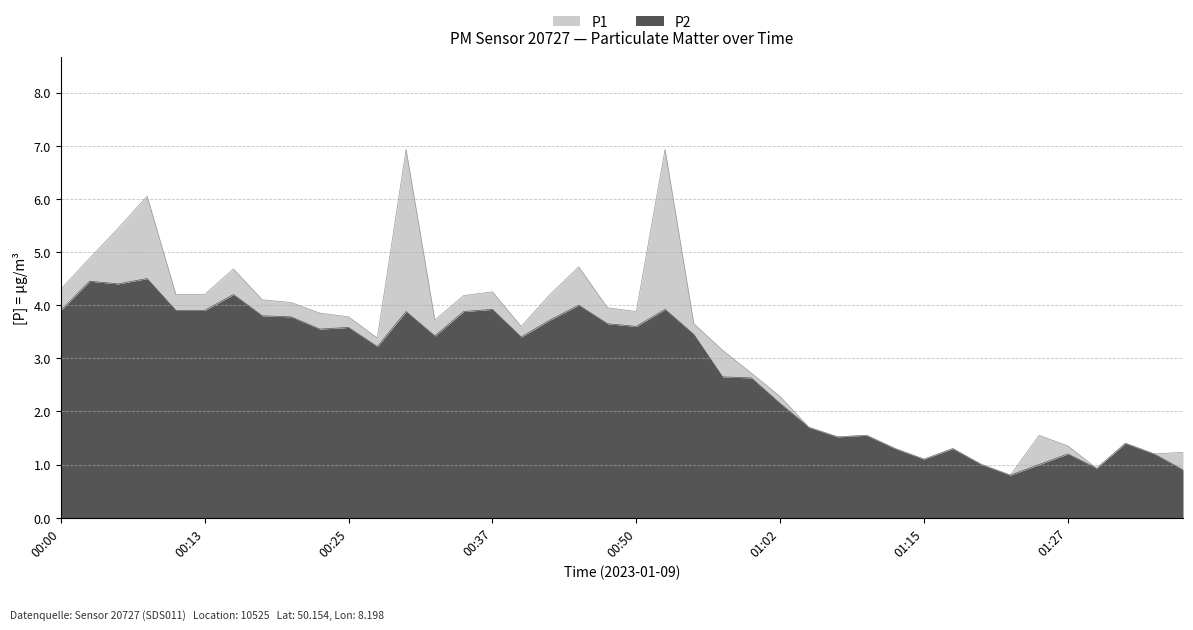

True or false: P1 and P2 intersect in this chart.

False